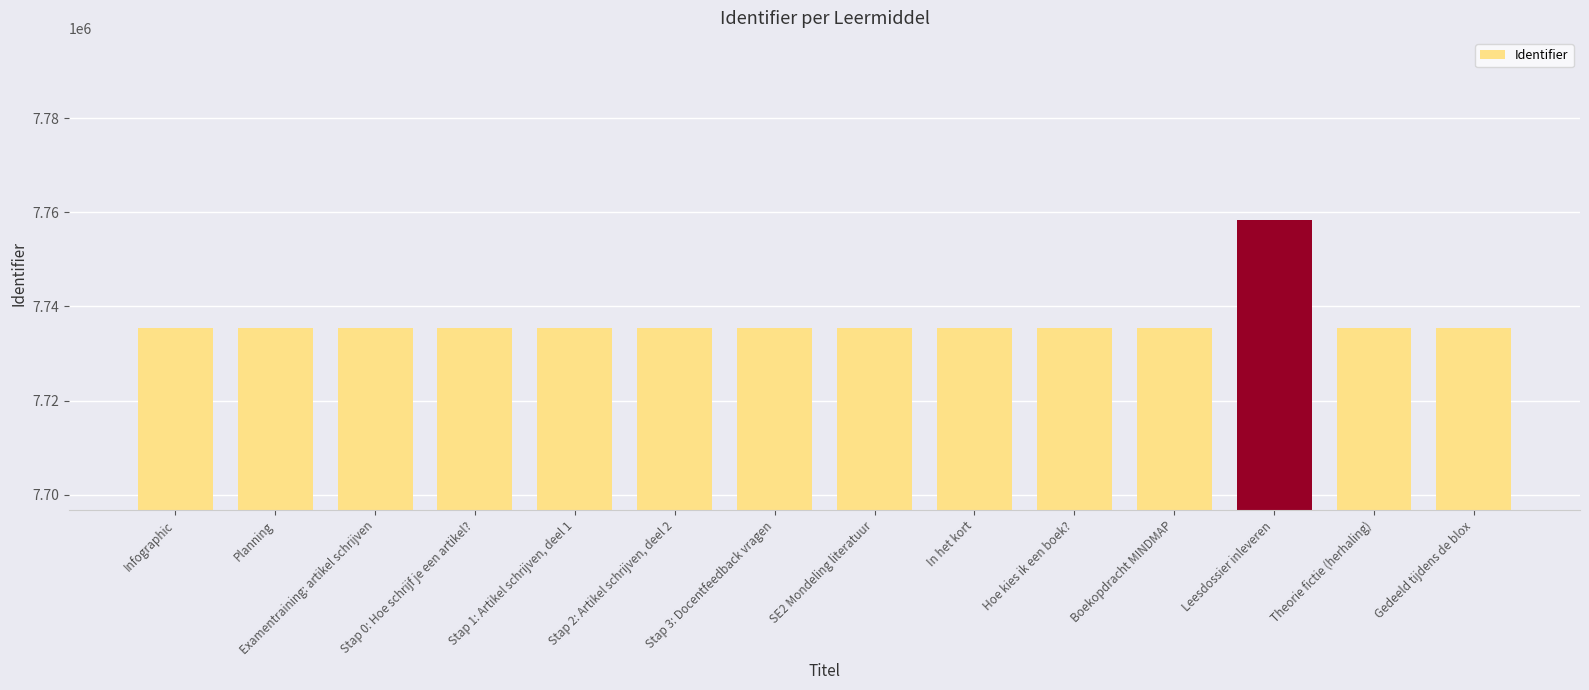

What is the difference between the values at Planning and Stap 0: Hoe schrijf je een artikel??

3